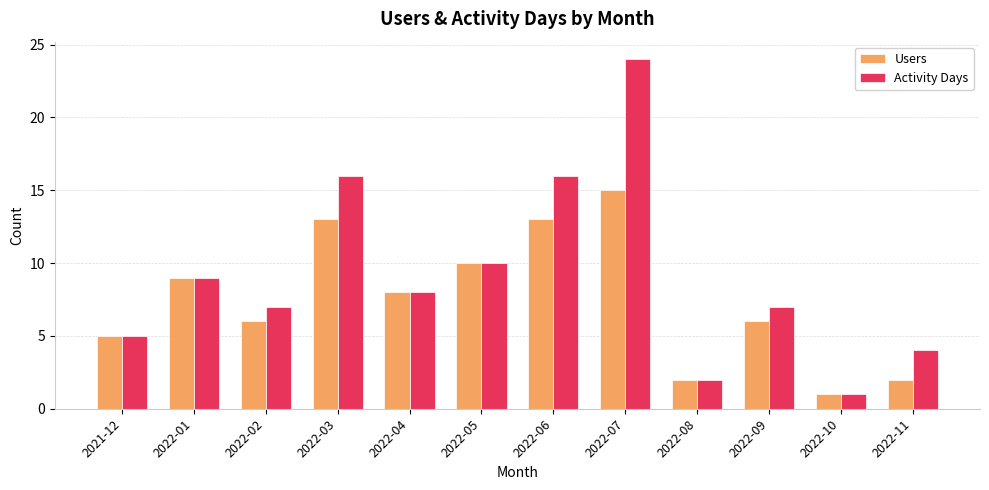

At which label does Activity Days reach its peak?

2022-07